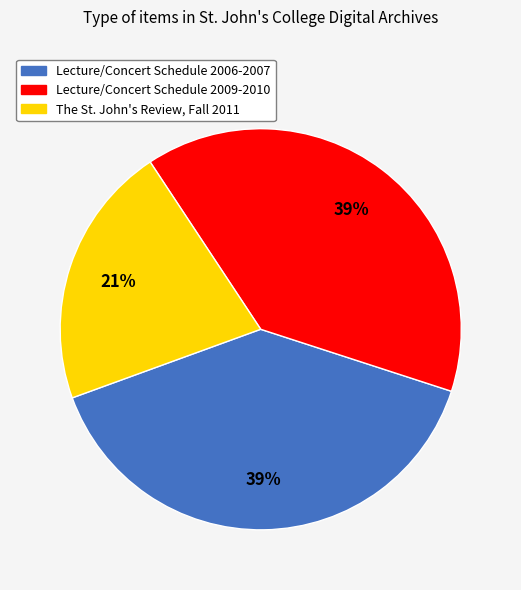

How many slices are in this pie chart?

3